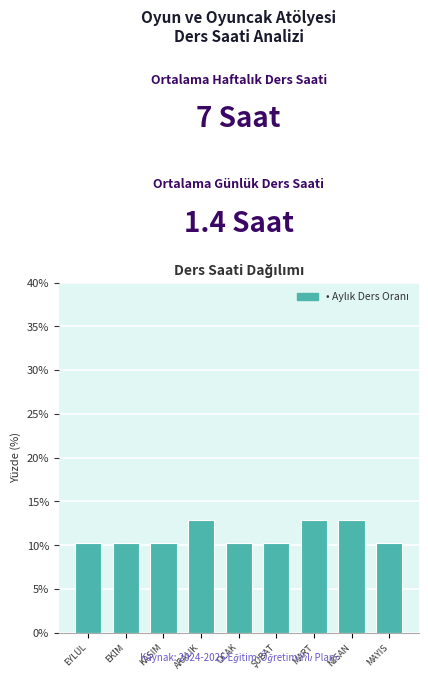

Reading right to left, list all the values displayed in this chart.

10.3	12.8	12.8	10.3	10.3	12.8	10.3	10.3	10.3